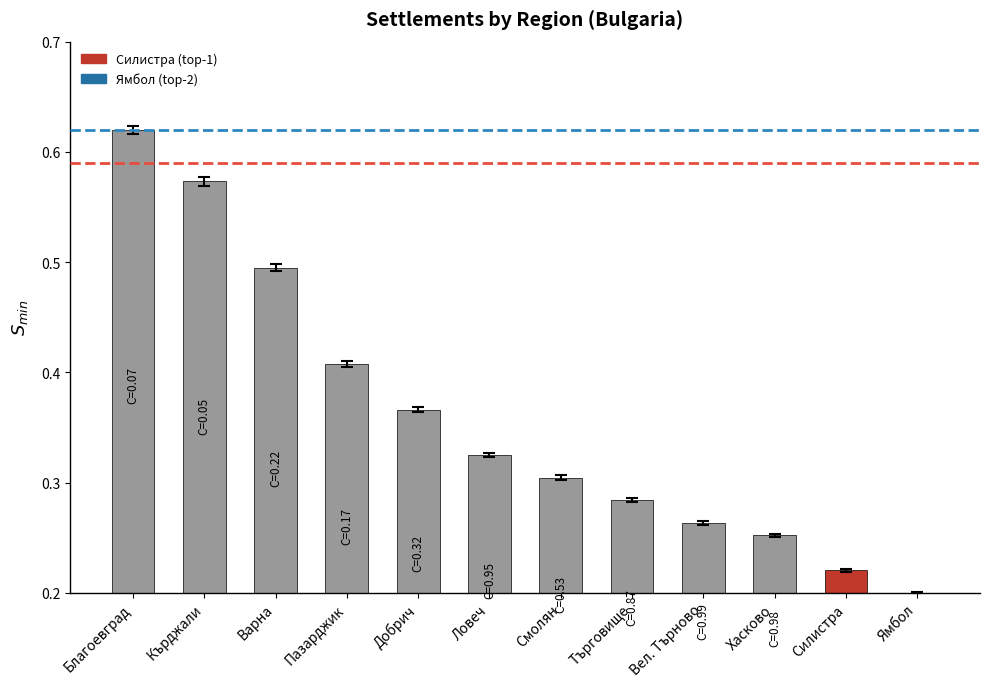

What is the sum of all values?

4.3